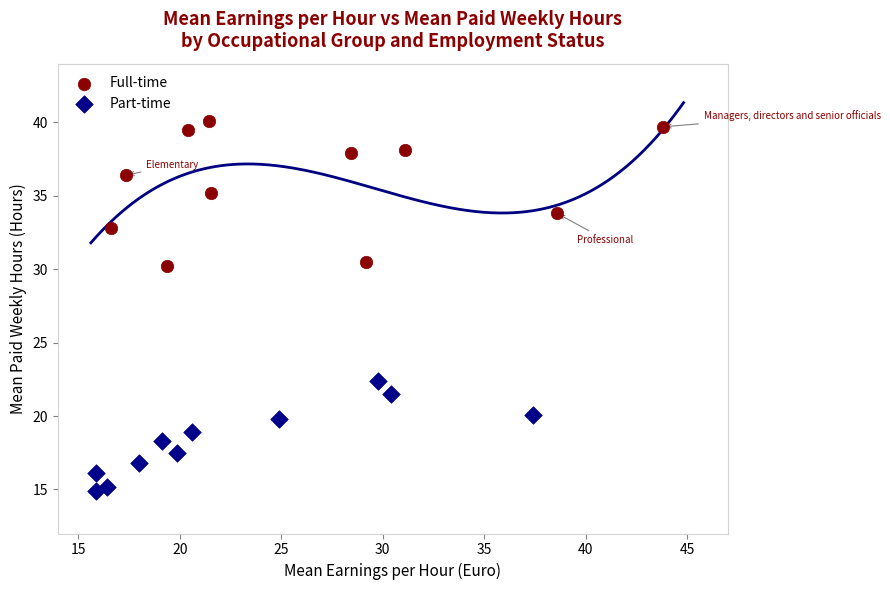

Which series contains the lowest Y value?

Part-time